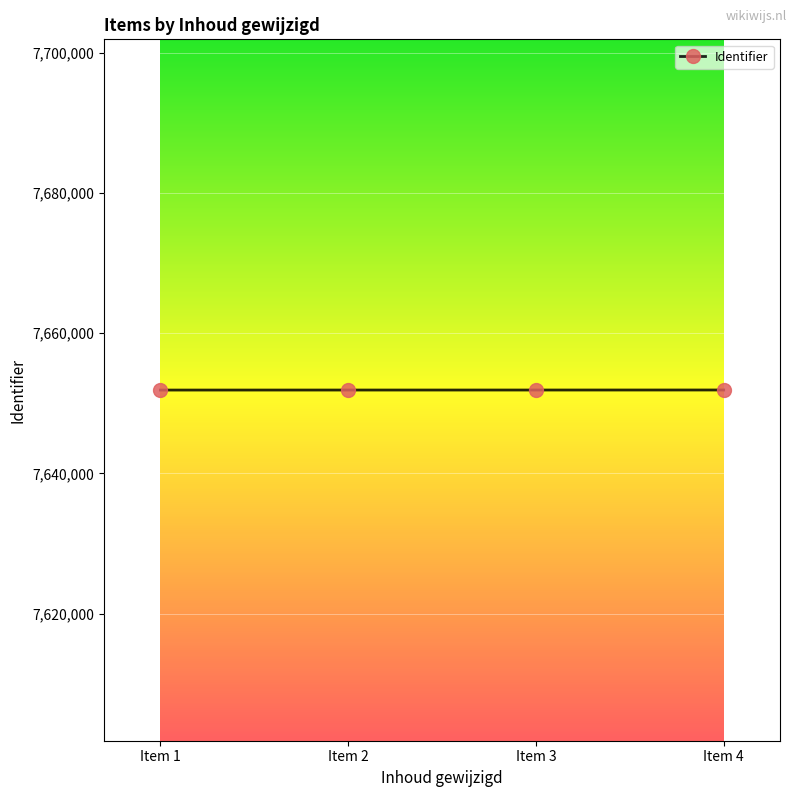

True or false: the data shows 10898800 at Item 2.

False